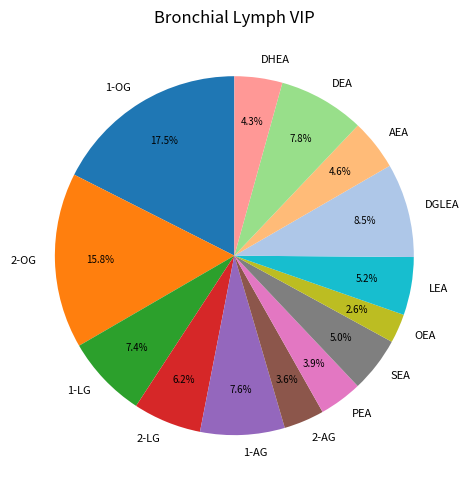

What is the largest slice in the pie chart?

1-OG